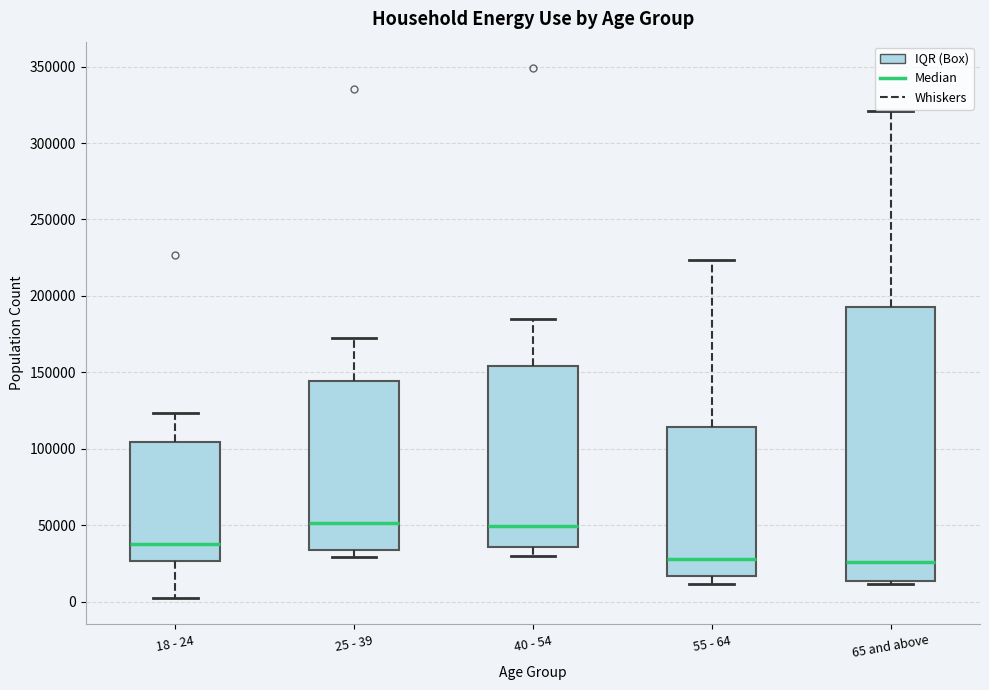

Which box is the tallest, from its lower edge to its upper edge?

65 and above